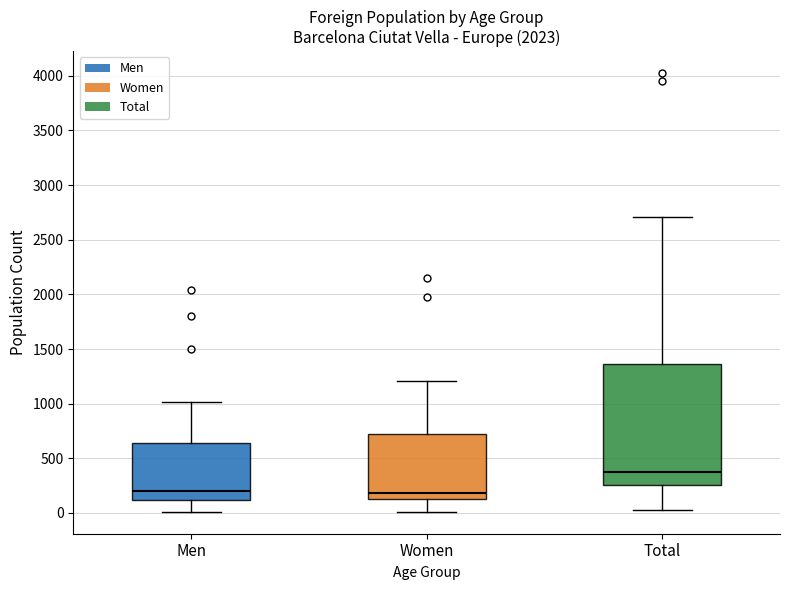

Reading left to right, transcribe this box plot: for each box, give where its median line is, the range the box spans, and where its two whiskers end, as read against the y-axis. The values are not printed on the chart, so give them approximately, as read against the axis.

Men: median 200, box 100 to 650, whiskers 0 to 1000
Women: median 200, box 150 to 700, whiskers 0 to 1200
Total: median 400, box 250 to 1350, whiskers 50 to 2700